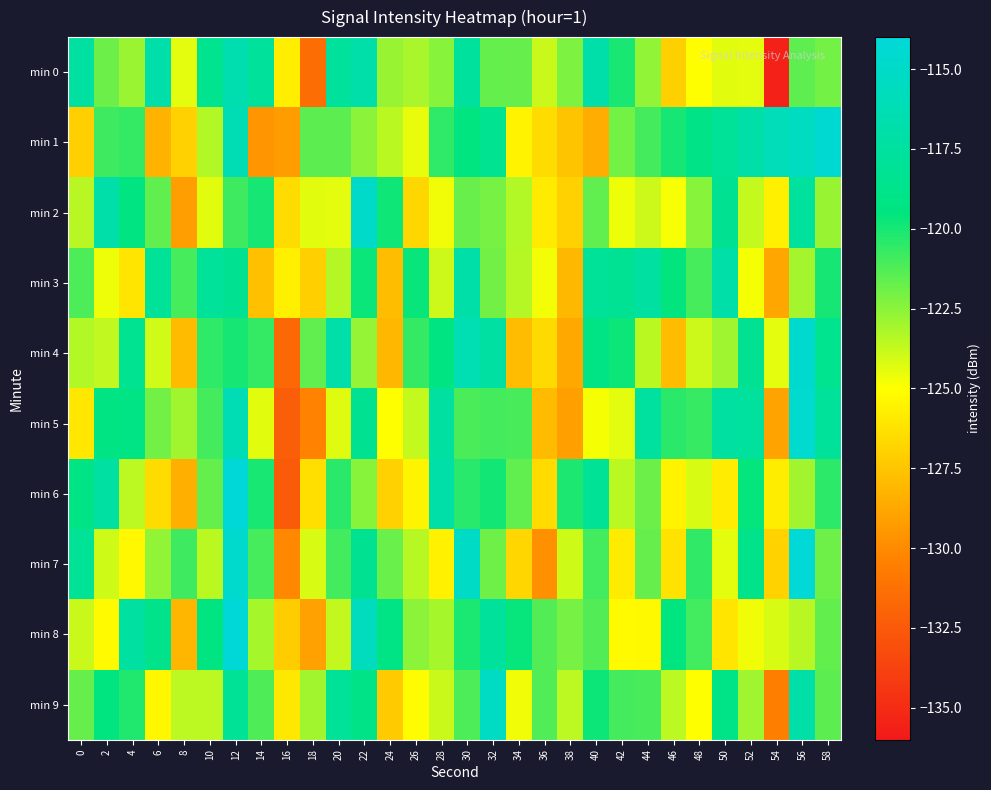

Reading left to right, what are all the values shown in this chart?

min 0: 0=-117.4	2=-121.8	4=-122.8	6=-116.9	8=-124.4	10=-118.5	12=-116.6	14=-117.7	16=-125.7	18=-131.4	20=-117.7	22=-116.8	24=-122.8	26=-123.1	28=-122.5	30=-117.7	32=-121.7	34=-121.7	36=-123.8	38=-122.2	40=-116.9	42=-120.0	44=-122.7	46=-127.0	48=-125.0	50=-124.4	52=-124.4	54=-135.6	56=-121.5	58=-122.0
min 1: 0=-127.0	2=-120.9	4=-120.7	6=-128.2	8=-127.0	10=-123.3	12=-116.3	14=-129.5	16=-129.2	18=-121.5	20=-121.5	22=-122.5	24=-123.5	26=-124.5	28=-120.5	30=-119.5	32=-118.5	34=-125.5	36=-126.5	38=-127.5	40=-128.5	42=-122.0	44=-121.0	46=-120.0	48=-119.0	50=-118.0	52=-117.0	54=-116.0	56=-115.5	58=-114.5
min 2: 0=-123.5	2=-116.8	4=-119.4	6=-121.6	8=-129.1	10=-124.4	12=-120.8	14=-120.0	16=-126.5	18=-124.4	20=-124.4	22=-115.0	24=-119.8	26=-126.7	28=-124.7	30=-121.8	32=-122.0	34=-123.4	36=-125.9	38=-126.9	40=-121.6	42=-124.6	44=-123.9	46=-124.8	48=-122.4	50=-118.3	52=-123.7	54=-125.6	56=-117.6	58=-122.8
min 3: 0=-121.1	2=-124.6	4=-126.1	6=-118.1	8=-121.0	10=-117.9	12=-118.4	14=-127.7	16=-125.6	18=-127.0	20=-123.4	22=-119.7	24=-127.8	26=-119.7	28=-123.9	30=-117.0	32=-122.0	34=-123.4	36=-124.7	38=-128.0	40=-118.0	42=-118.3	44=-117.4	46=-119.6	48=-121.0	50=-117.0	52=-124.8	54=-128.8	56=-123.1	58=-120.0
min 4: 0=-123.3	2=-123.6	4=-118.4	6=-124.0	8=-127.9	10=-120.5	12=-120.0	14=-120.6	16=-131.7	18=-121.6	20=-116.9	22=-122.7	24=-128.1	26=-120.7	28=-119.4	30=-116.3	32=-117.4	34=-127.9	36=-126.6	38=-128.7	40=-119.1	42=-119.8	44=-123.5	46=-127.9	48=-123.9	50=-122.9	52=-118.4	54=-124.4	56=-114.6	58=-118.5
min 5: 0=-126.0	2=-119.2	4=-119.1	6=-122.0	8=-123.0	10=-121.0	12=-116.2	14=-124.4	16=-132.2	18=-130.4	20=-124.3	22=-118.3	24=-125.0	26=-123.7	28=-117.4	30=-121.1	32=-121.0	34=-121.0	36=-127.9	38=-129.1	40=-124.8	42=-124.4	44=-117.5	46=-120.4	48=-120.7	50=-117.5	52=-117.7	54=-128.9	56=-114.6	58=-117.9
min 6: 0=-119.1	2=-117.4	4=-123.6	6=-126.5	8=-128.4	10=-121.7	12=-114.0	14=-120.0	16=-132.4	18=-126.3	20=-120.4	22=-122.5	24=-126.9	26=-125.4	28=-117.0	30=-120.4	32=-119.9	34=-121.6	36=-126.5	38=-120.1	40=-118.1	42=-123.5	44=-121.9	46=-125.5	48=-124.1	50=-125.8	52=-119.6	54=-125.8	56=-123.0	58=-120.5
min 7: 0=-118.1	2=-123.9	4=-125.3	6=-122.7	8=-120.8	10=-123.5	12=-114.7	14=-121.0	16=-130.1	18=-124.2	20=-120.9	22=-118.3	24=-121.8	26=-123.4	28=-125.6	30=-115.2	32=-121.9	34=-126.7	36=-129.8	38=-124.0	40=-120.9	42=-125.9	44=-121.7	46=-126.2	48=-120.5	50=-124.4	52=-118.8	54=-126.9	56=-114.1	58=-121.9
min 8: 0=-123.8	2=-125.2	4=-117.5	6=-118.8	8=-128.1	10=-119.3	12=-114.0	14=-123.1	16=-127.2	18=-129.0	20=-123.7	22=-115.7	24=-119.1	26=-122.5	28=-123.1	30=-120.1	32=-117.8	34=-119.6	36=-121.3	38=-122.1	40=-121.3	42=-125.2	44=-125.2	46=-119.5	48=-120.9	50=-126.1	52=-124.7	54=-124.1	56=-123.5	58=-121.6
min 9: 0=-121.7	2=-119.4	4=-120.2	6=-125.3	8=-123.6	10=-123.6	12=-118.2	14=-121.2	16=-126.0	18=-122.9	20=-118.0	22=-119.0	24=-127.2	26=-125.1	28=-123.8	30=-121.2	32=-115.4	34=-124.7	36=-121.2	38=-123.6	40=-119.8	42=-121.0	44=-121.1	46=-123.6	48=-125.0	50=-119.0	52=-122.9	54=-130.5	56=-117.1	58=-121.5